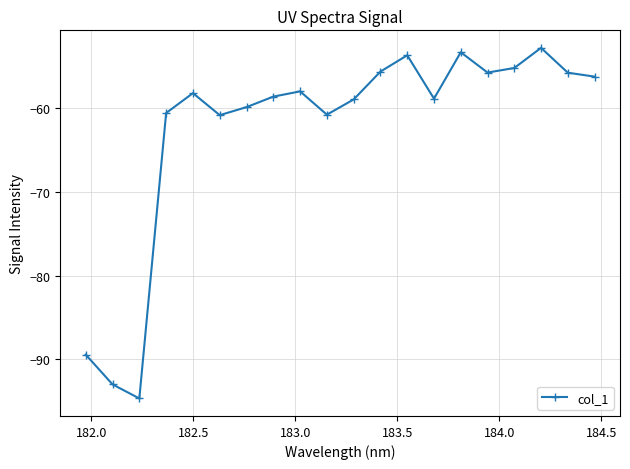

What is the maximum value shown in the chart?

-52.8